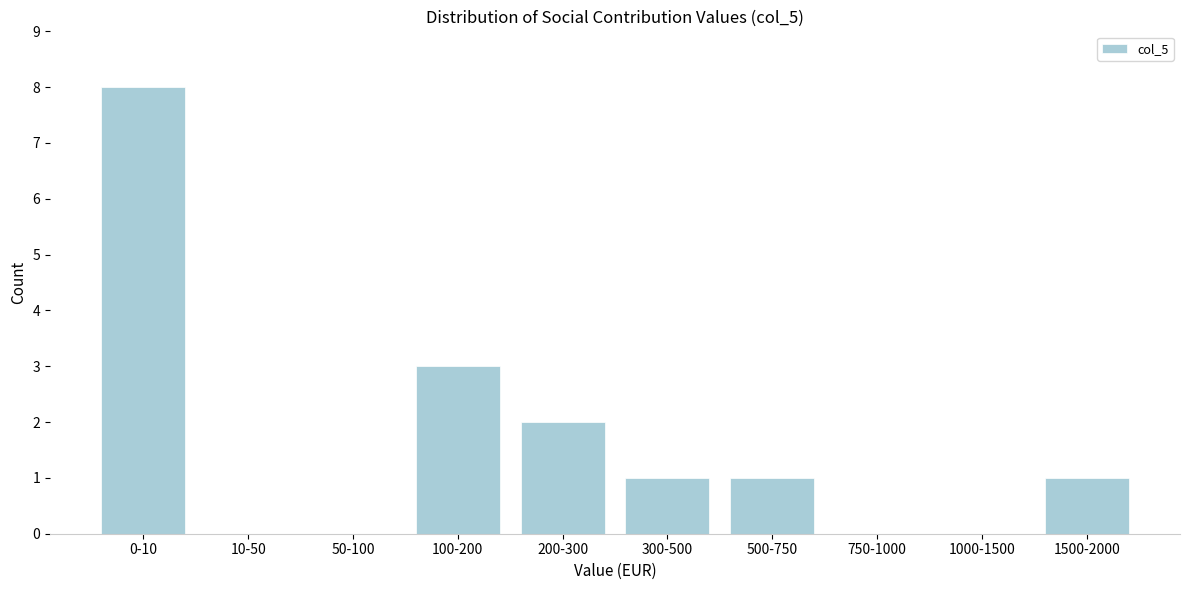

Reading right to left, list all the values displayed in this chart.

1500-2000=1	1000-1500=0	750-1000=0	500-750=1	300-500=1	200-300=2	100-200=3	50-100=0	10-50=0	0-10=8